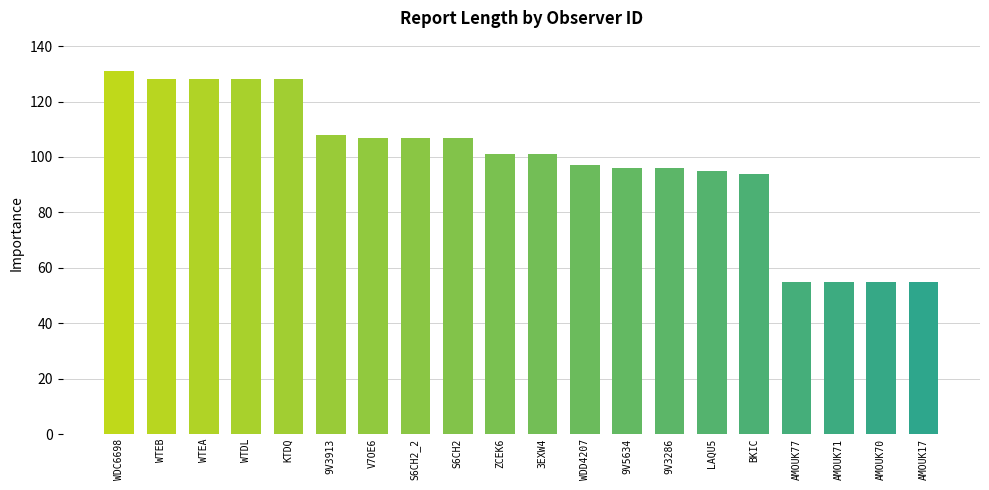

What is the difference between the values at V7OE6 and KTDQ?

21